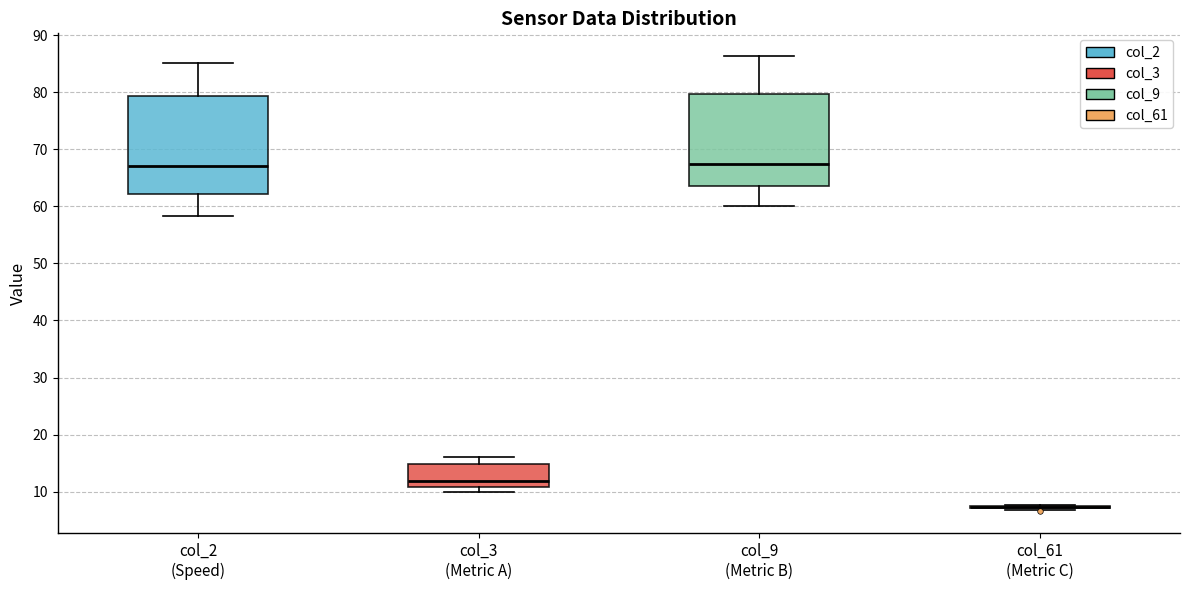

Reading left to right, read every box against the y-axis: the position of its median line, the range the box covers, and the ends of its whiskers. The values are not printed on the chart, so give them approximately, as read against the axis.

col_2 (Speed): median 67, box 62 to 79, whiskers 58 to 85
col_3 (Metric A): median 12, box 11 to 15, whiskers 10 to 16
col_9 (Metric B): median 67, box 63 to 80, whiskers 60 to 86
col_61 (Metric C): box collapsed to a line at 7, whiskers 7 to 8